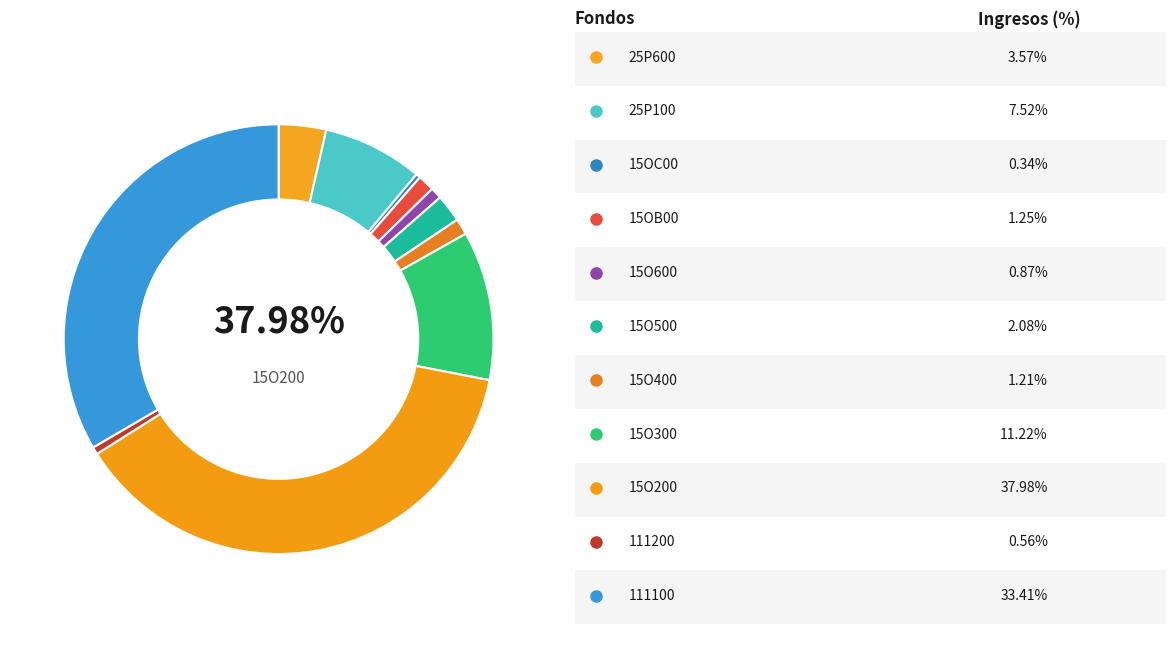

To the nearest percent, what is the difference between the largest and smallest slice percentages?

38%